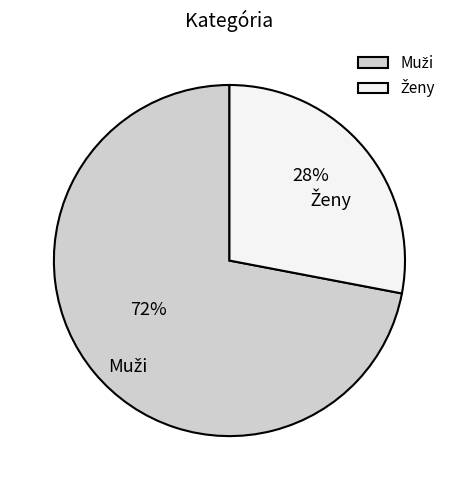

To the nearest percent, what is the difference between the largest and smallest slice percentages?

44%